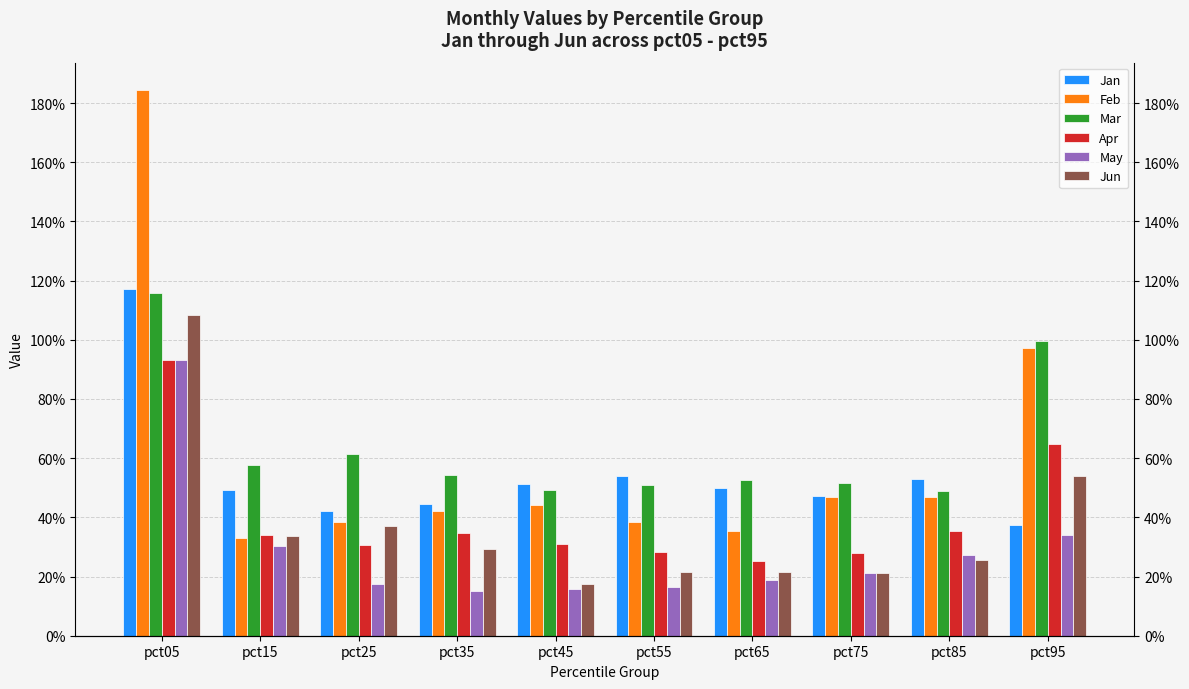

What is the sum of all Jan values?

5.5